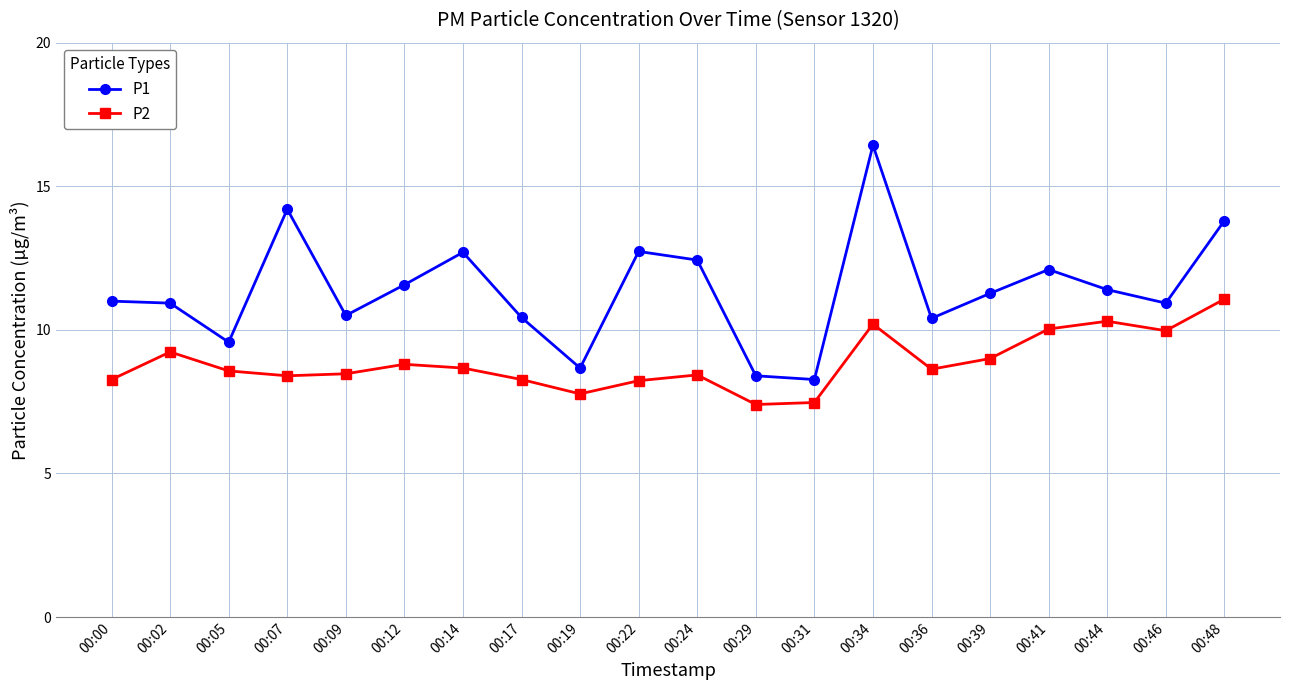

Rank the series at 00:00 from highest to lowest value.

P1, P2